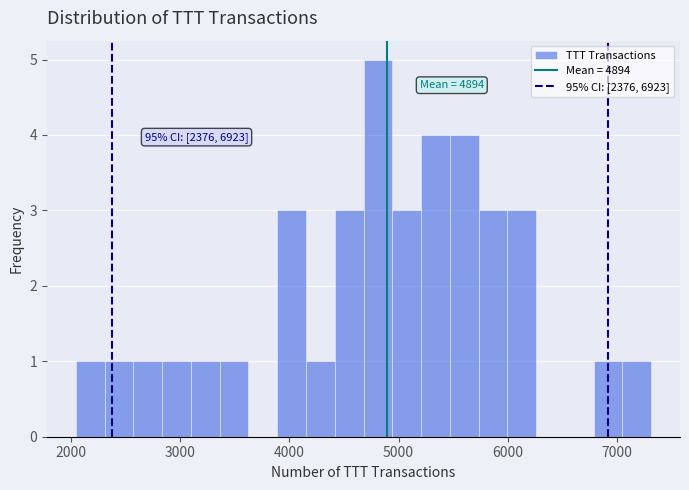

Around what value on the x-axis is the tallest bar? Give the approximate position of its centre, as read against the axis.

4800